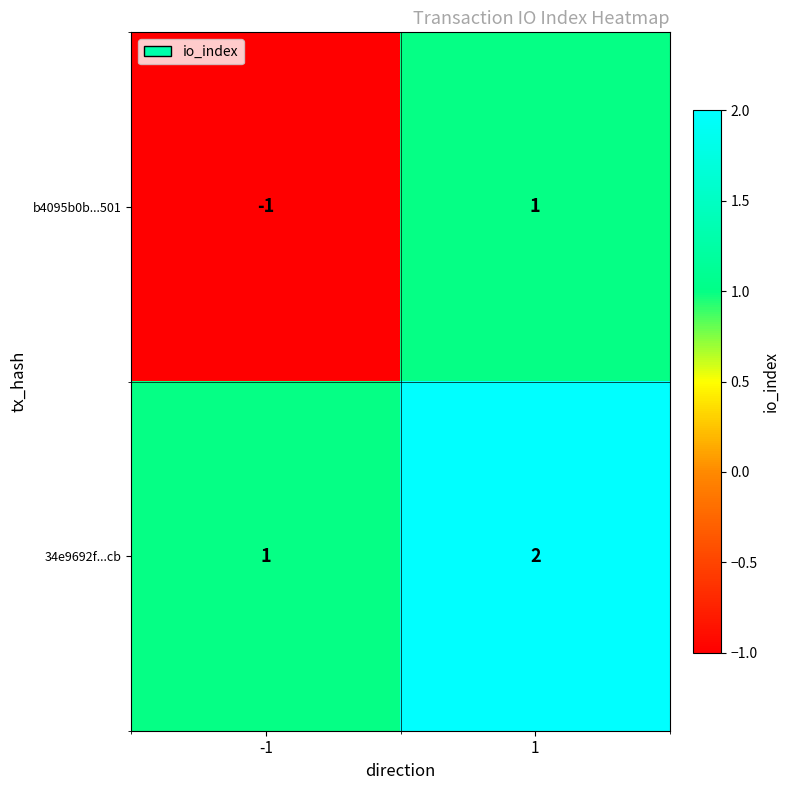

At how many categories does at least one series exceed 0?

2